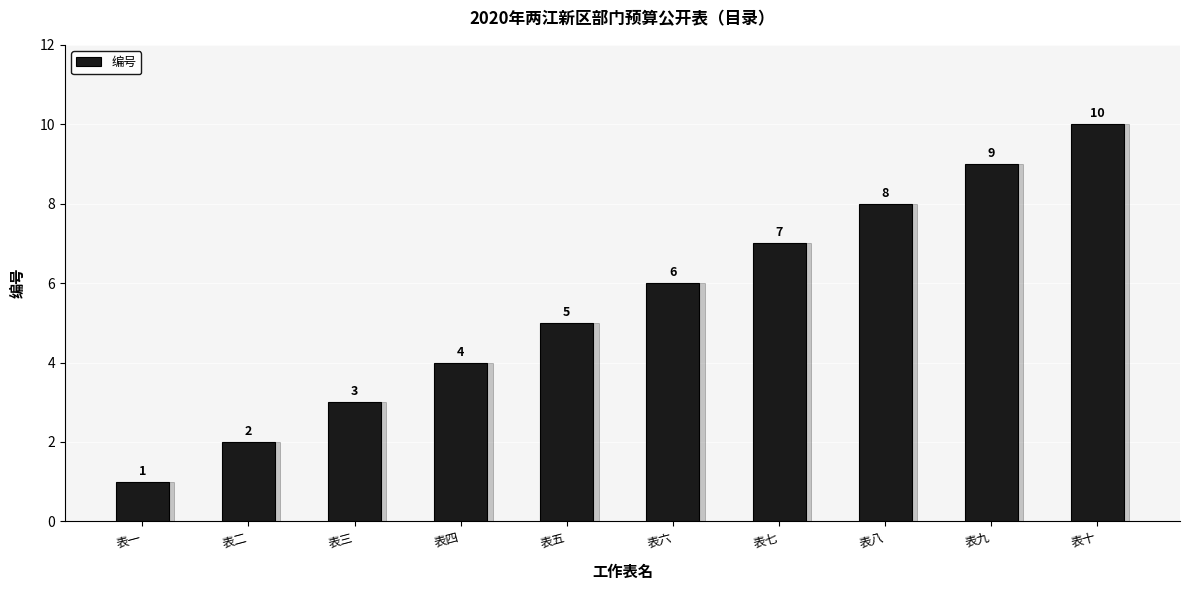

What is the value of the 4th bar from the left?

4